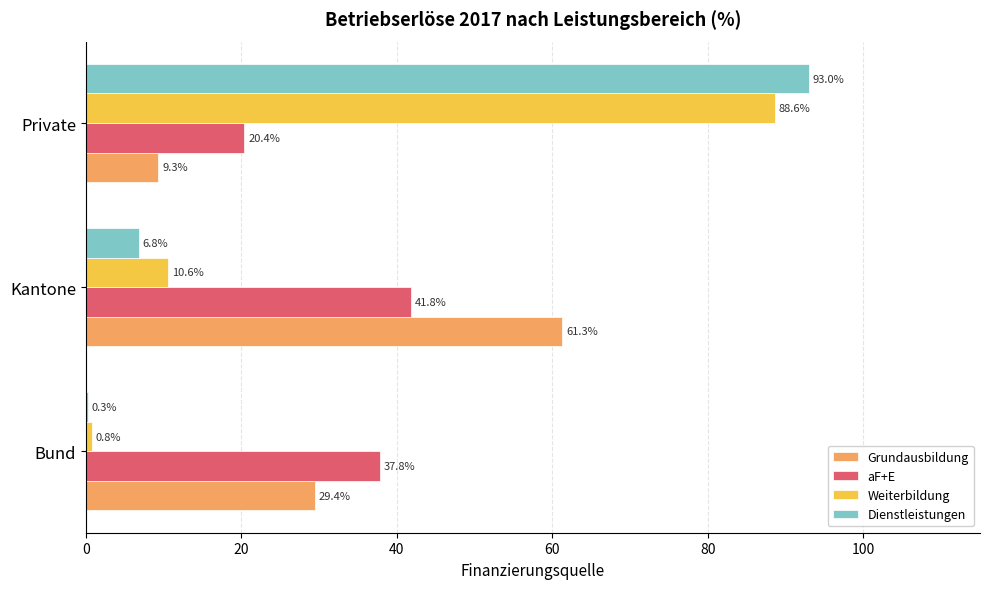

How many values in the aF+E series exceed 37?

2